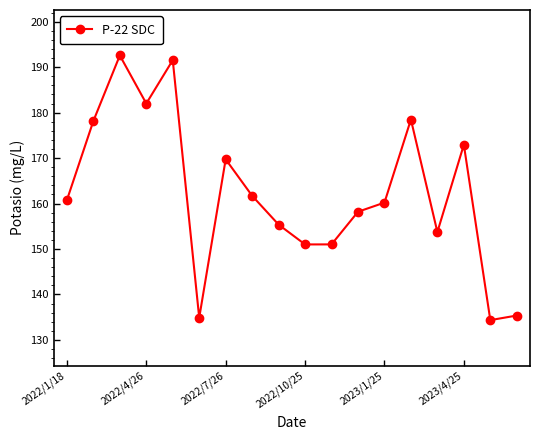

What is the greatest value displayed?

192.6